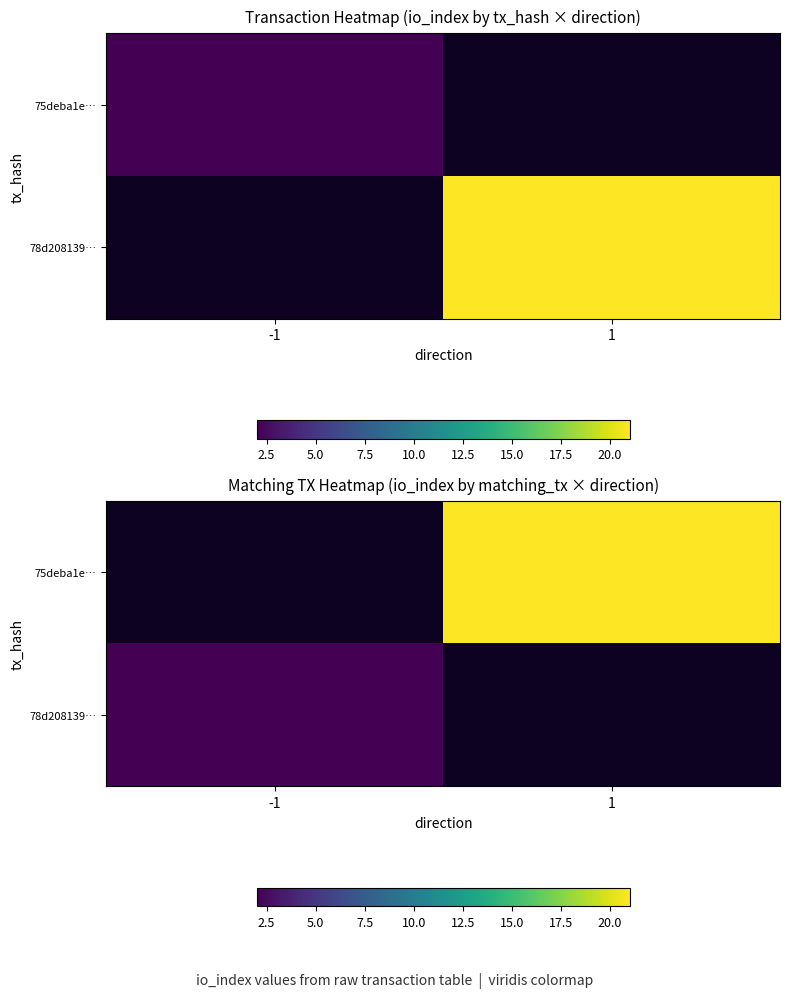

Rank the categories by 75deba1e… value from highest to lowest.

-1, 1